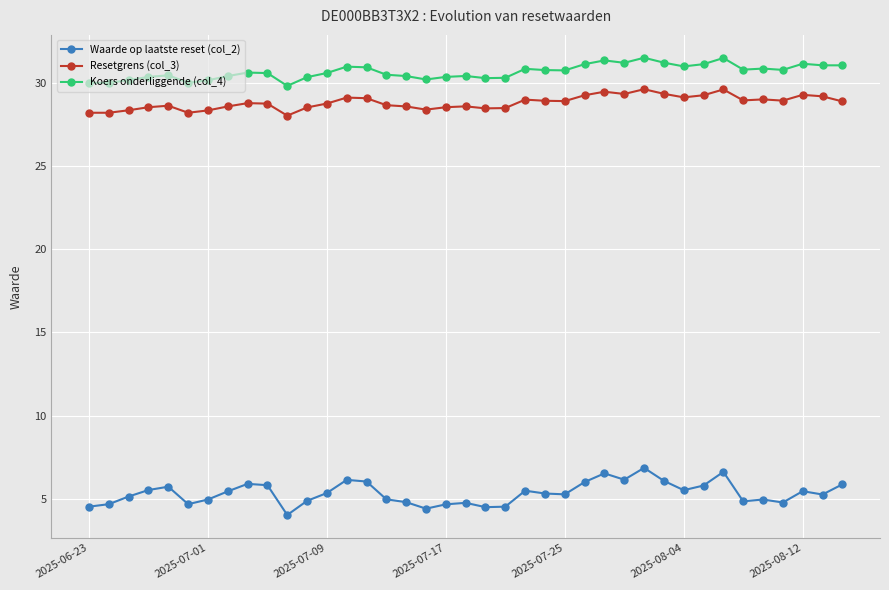

True or false: Koers onderliggende (col_4) and Waarde op laatste reset (col_2) cross at least once.

False